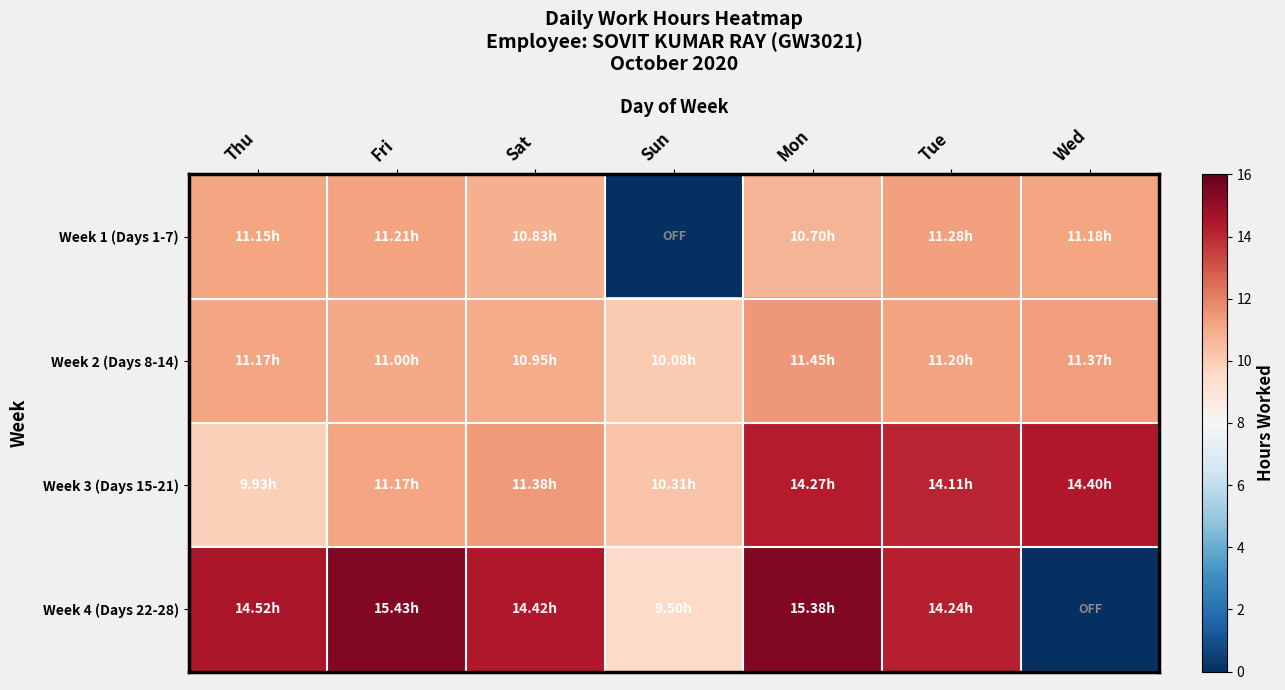

At Fri, list the series in order from largest to smallest.

Week 4 (Days 22-28), Week 1 (Days 1-7), Week 3 (Days 15-21), Week 2 (Days 8-14)